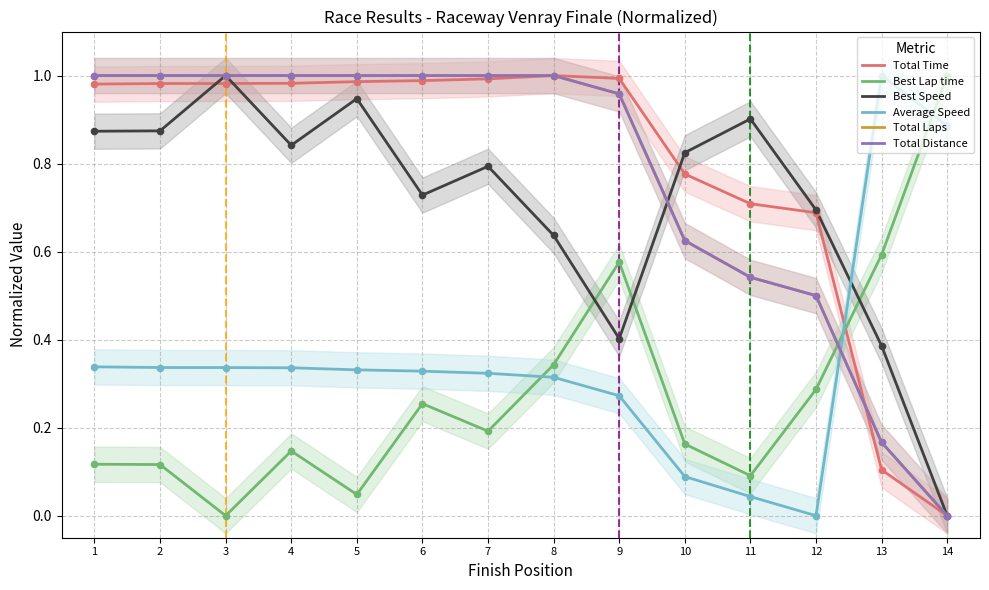

What are all the series names shown in the legend?

Total Time, Best Lap time, Best Speed, Average Speed, Total Laps, Total Distance